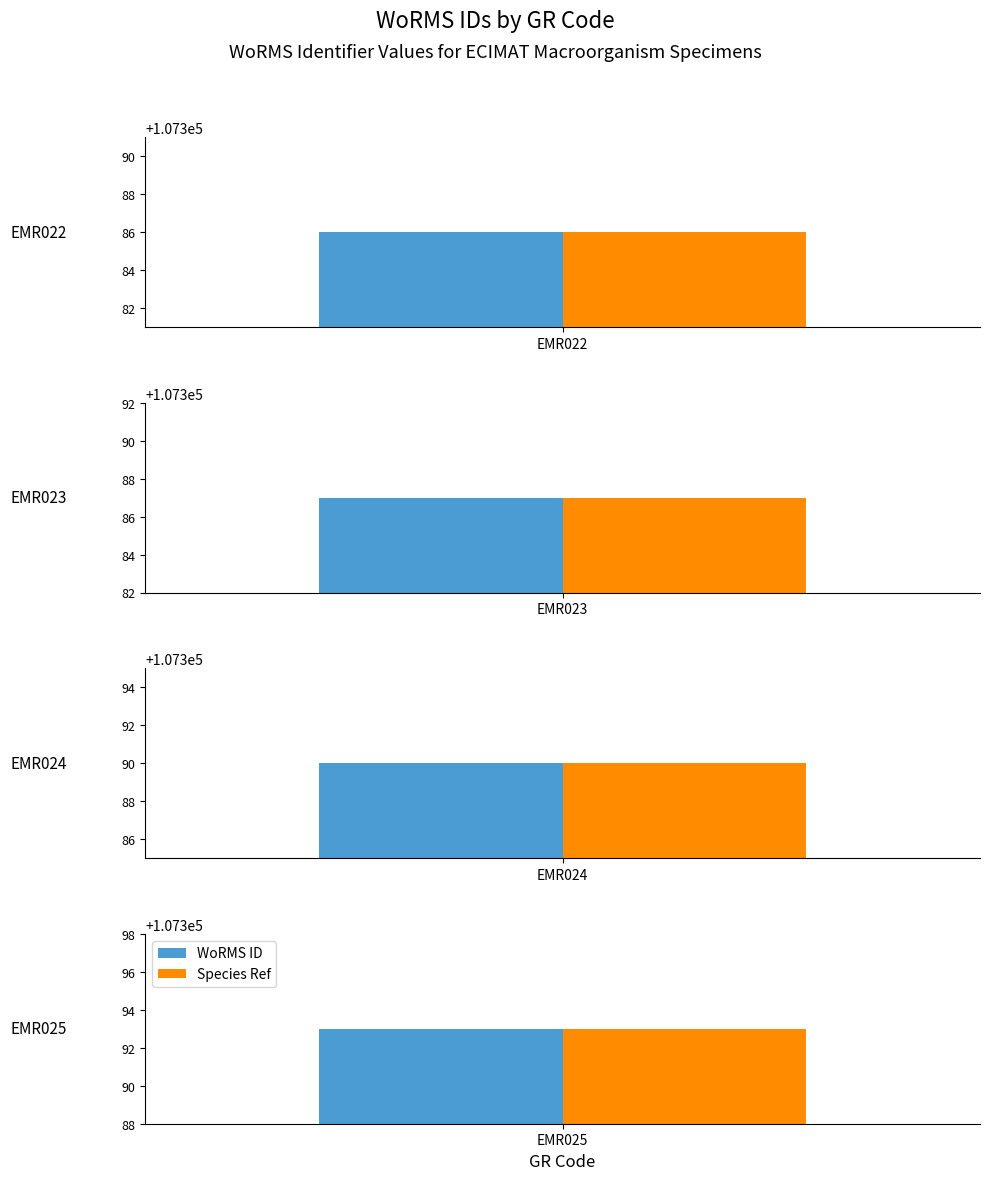

The value at EMR024 is 147258. True or false?

False